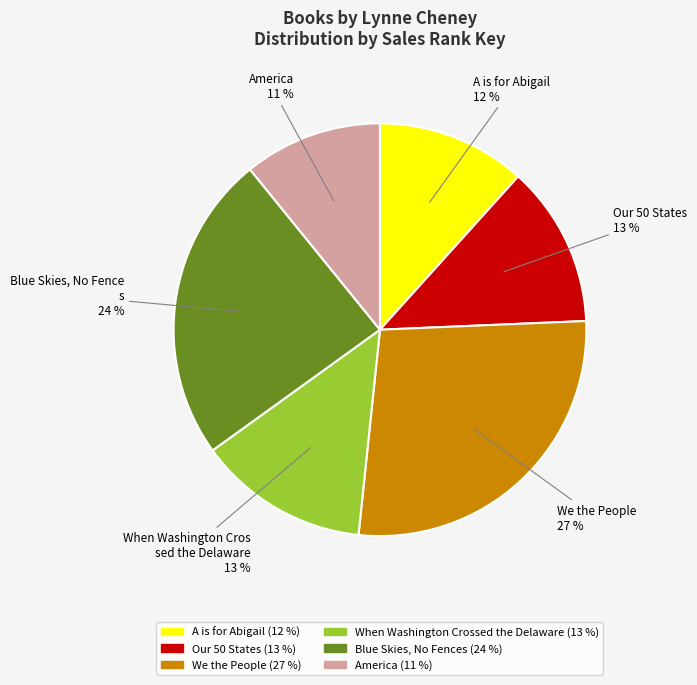

To the nearest percent, what is the difference between the largest and smallest slice percentages?

16%